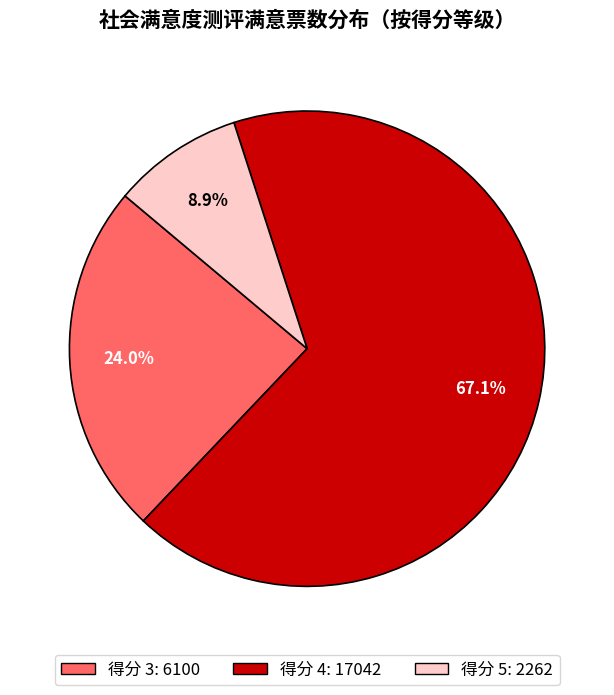

Does any single category account for the majority?

Yes